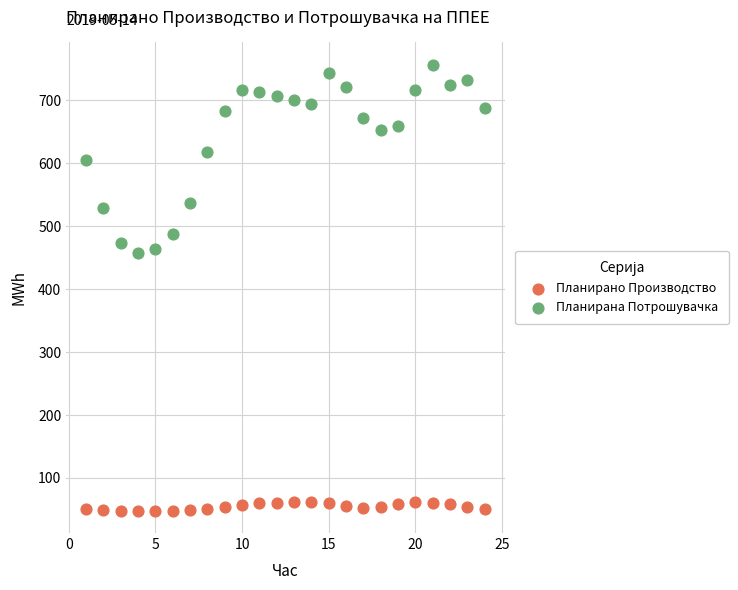

Which series contains the lowest Y value?

Планирано Производство